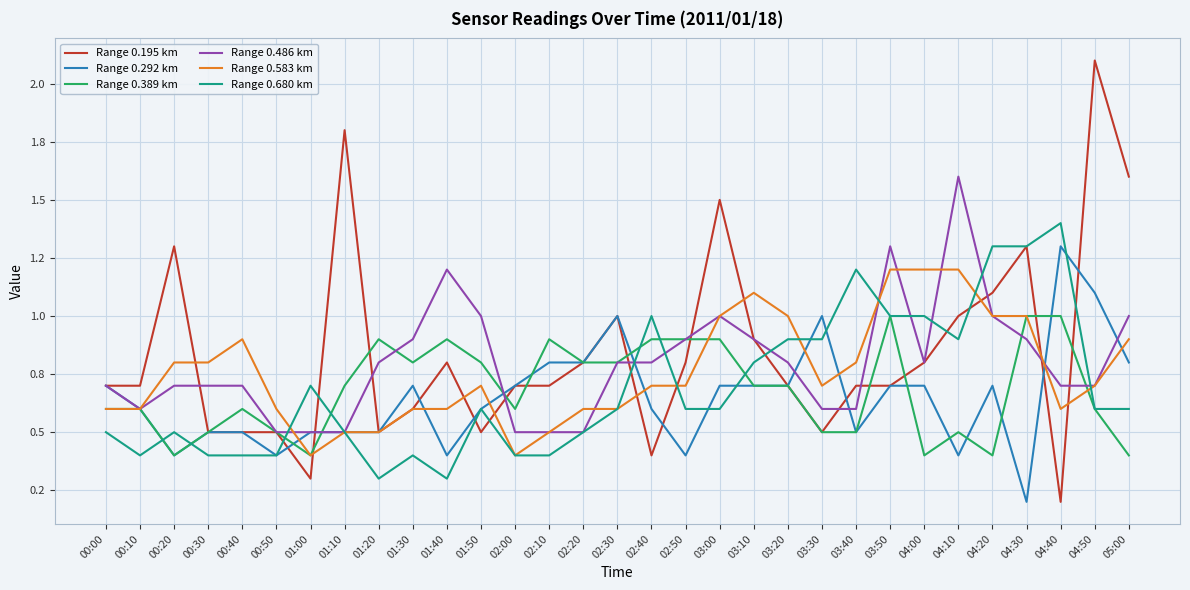

At which category does Range 0.292 km reach its first local peak?

01:30